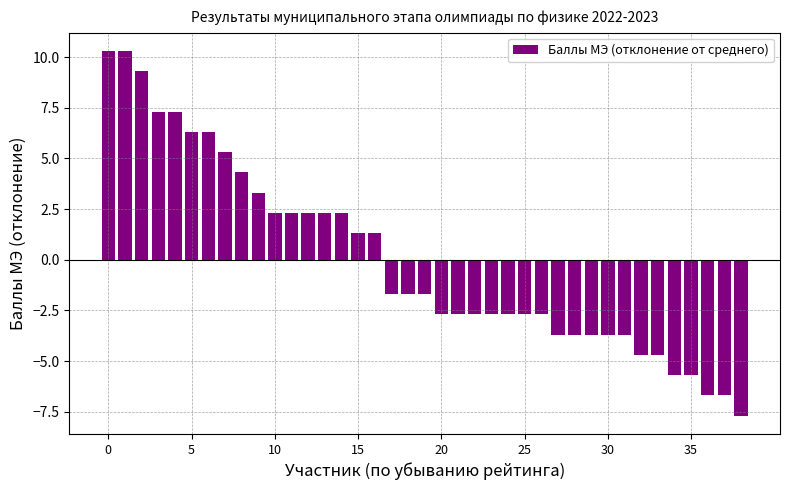

What is the greatest value displayed?

10.3